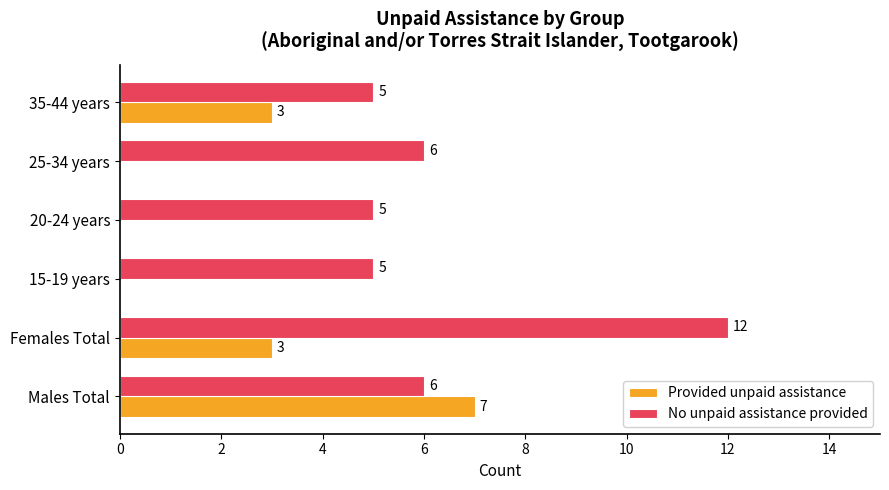

How many categories are shown in the chart?

6